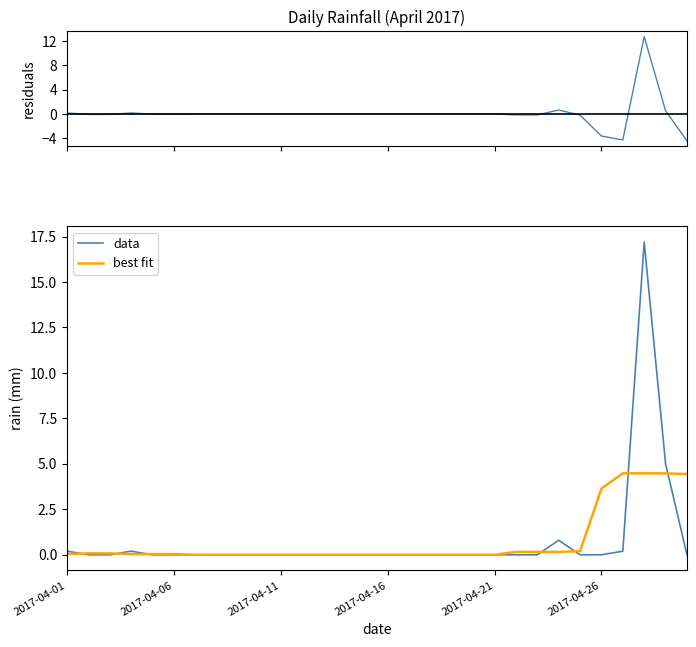

Reading left to right, extract all data points from this chart.

residuals: 0.2	-0.1	-0.1	0.2	-0.0	-0.0	0.0	0.0	0.0	0.0	0.0	0.0	0.0	0.0	0.0	0.0	0.0	0.0	0.0	0.0	0.0	-0.2	-0.2	0.6	-0.2	-3.6	-4.3	12.7	0.5	-4.4
data: 0.2	0.0	0.0	0.2	0.0	0.0	0.0	0.0	0.0	0.0	0.0	0.0	0.0	0.0	0.0	0.0	0.0	0.0	0.0	0.0	0.0	0.0	0.0	0.8	0.0	0.0	0.2	17.2	5.0	0.0
best fit: 0.0	0.1	0.1	0.0	0.0	0.0	0.0	0.0	0.0	0.0	0.0	0.0	0.0	0.0	0.0	0.0	0.0	0.0	0.0	0.0	0.0	0.2	0.2	0.2	0.2	3.6	4.5	4.5	4.5	4.4